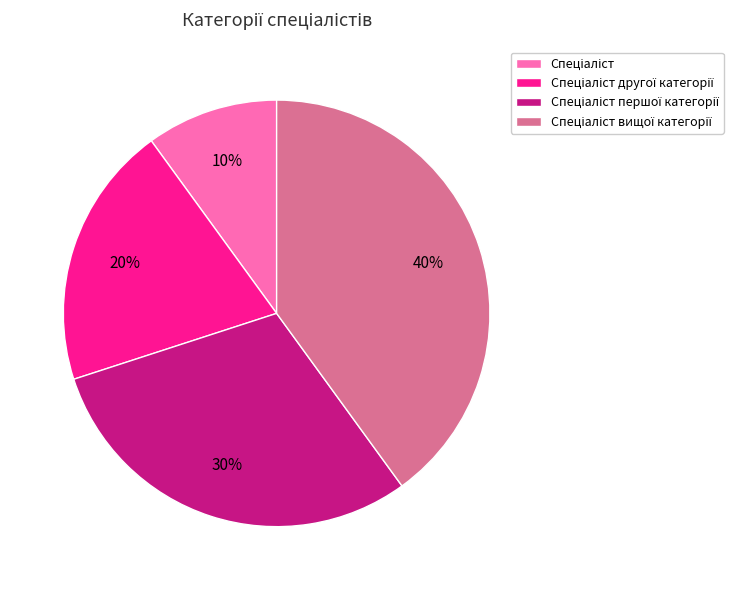

To the nearest percent, what is the difference between the largest and smallest slice percentages?

30%